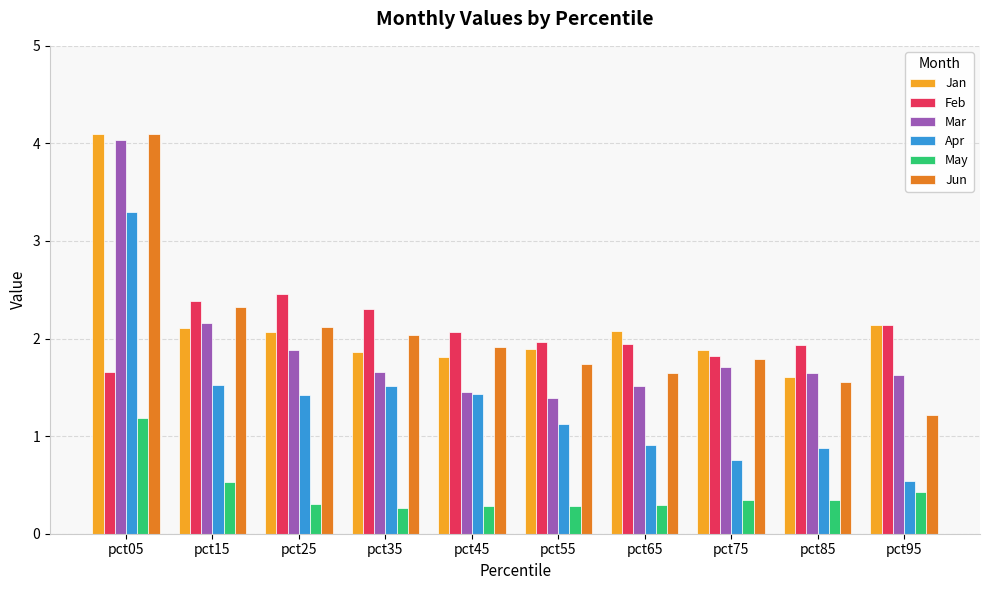

Does the chart contain any negative values?

No